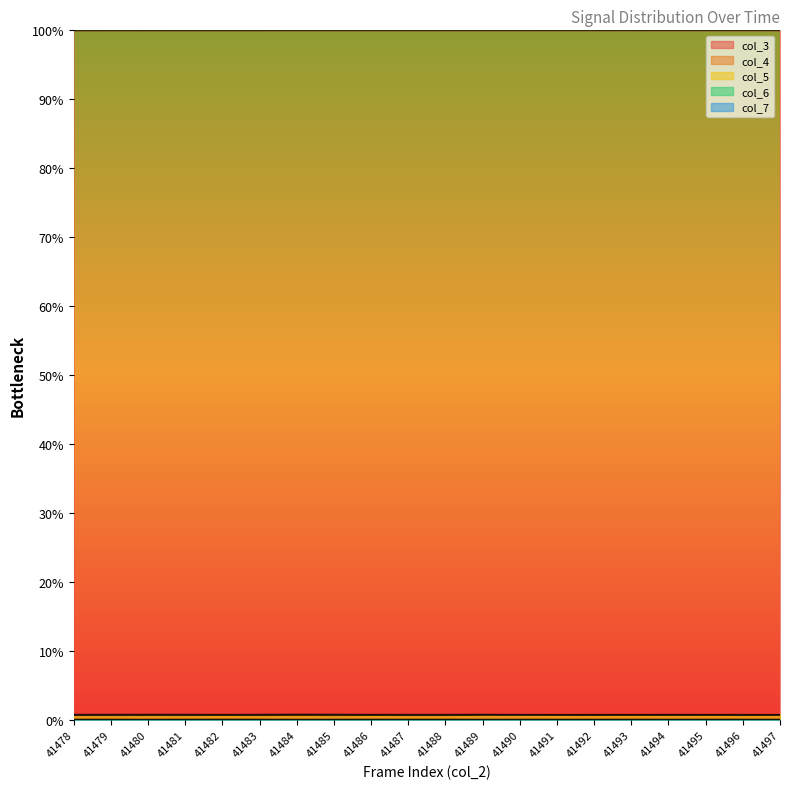

How many col_4 values are between 0 and 1?

20